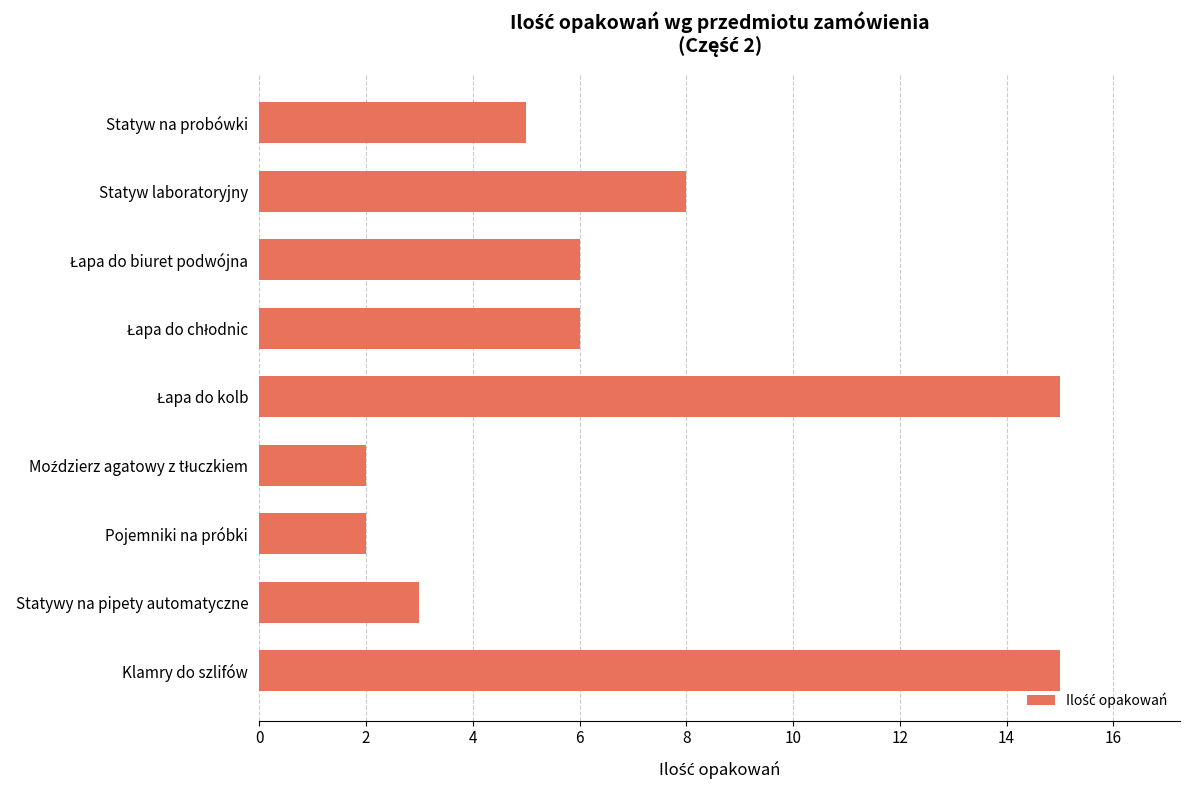

The value at Klamry do szlifów is 22. True or false?

False